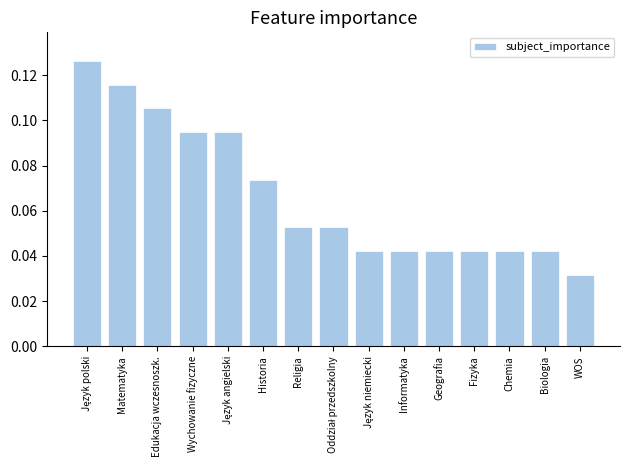

True or false: the data shows 0.2 at Matematyka.

False